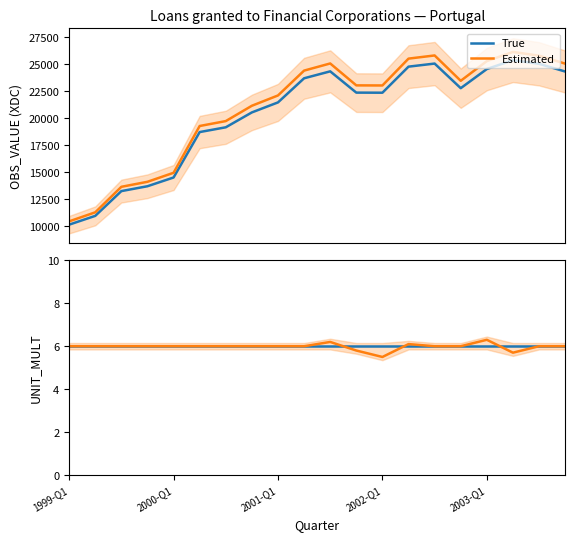

Reading left to right, what are all the values shown in this chart?

True: 6.0	6.0	6.0	6.0	6.0	6.0	6.0	6.0	6.0	6.0	6.0	6.0	6.0	6.0	6.0	6.0	6.0	6.0	6.0	6.0
Estimated: 6.0	6.0	6.0	6.0	6.0	6.0	6.0	6.0	6.0	6.0	6.2	5.8	5.5	6.1	6.0	6.0	6.3	5.7	6.0	6.0